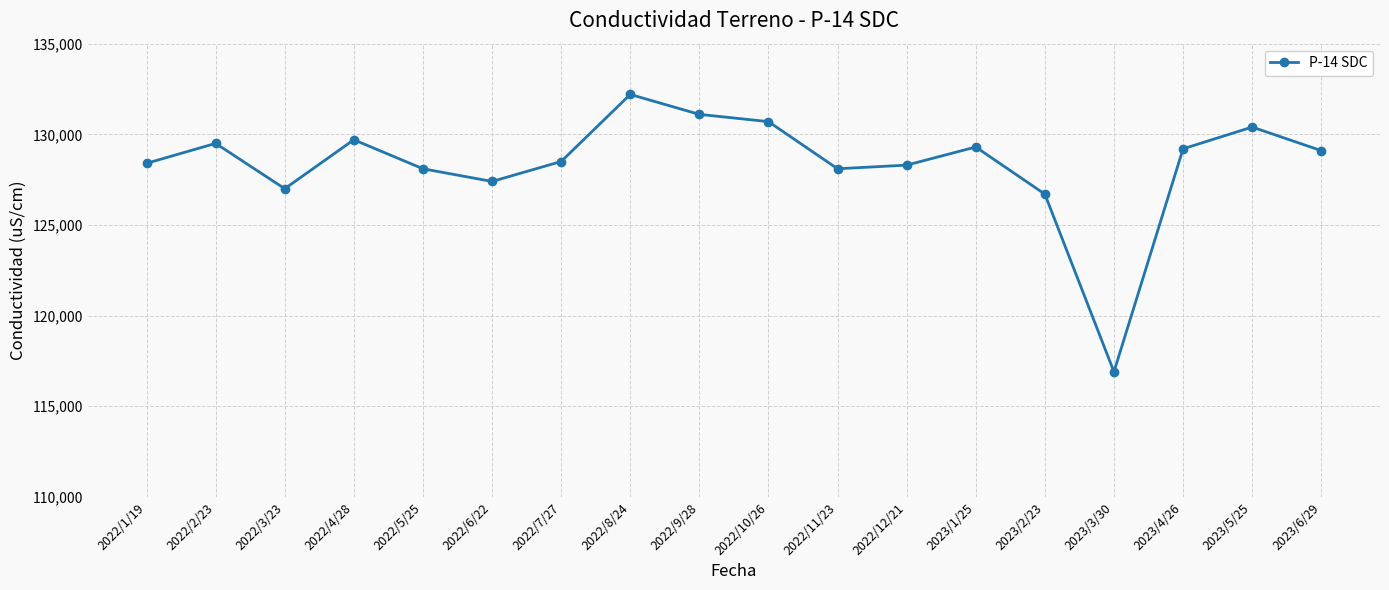

What is the value of the 2nd point from the left?

129500